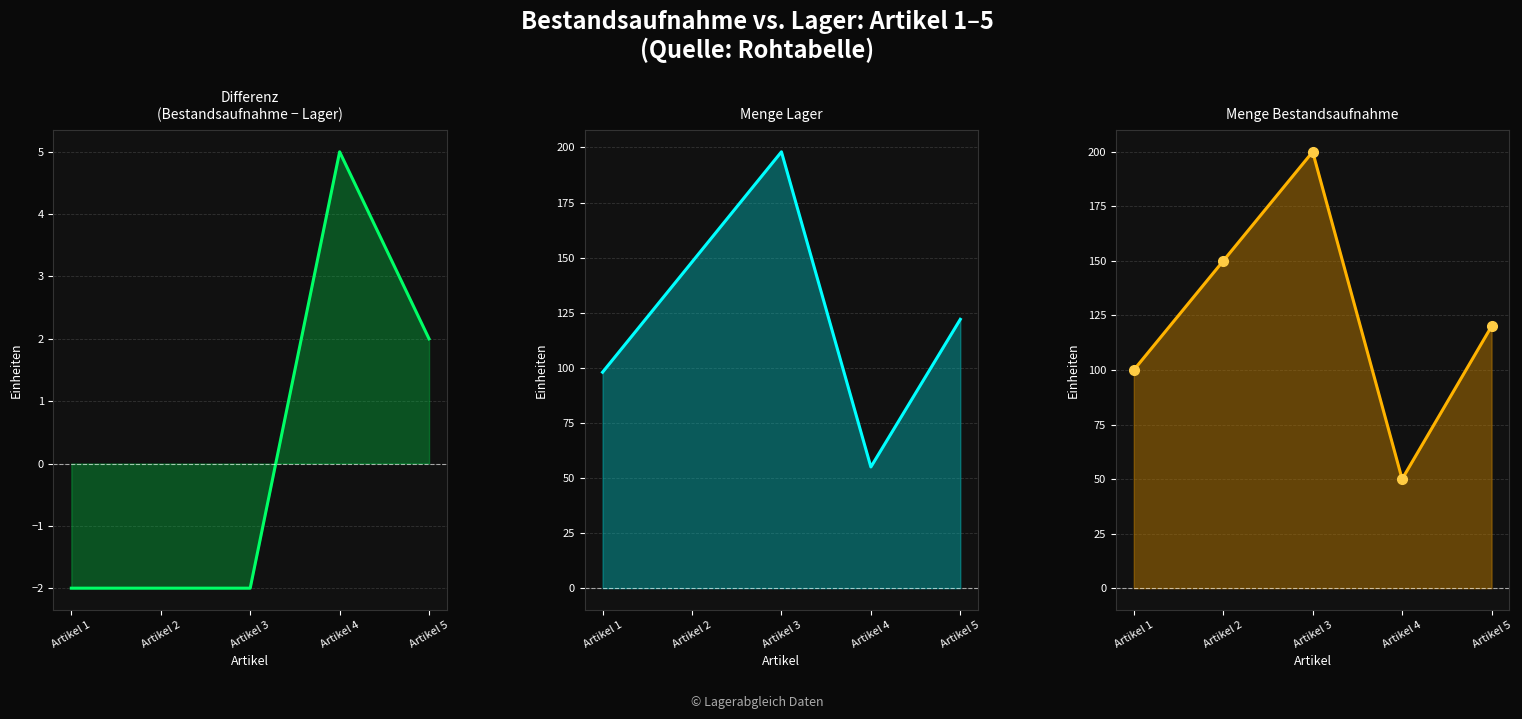

True or false: Menge Lager has more than 2 points higher than both neighbors.

False